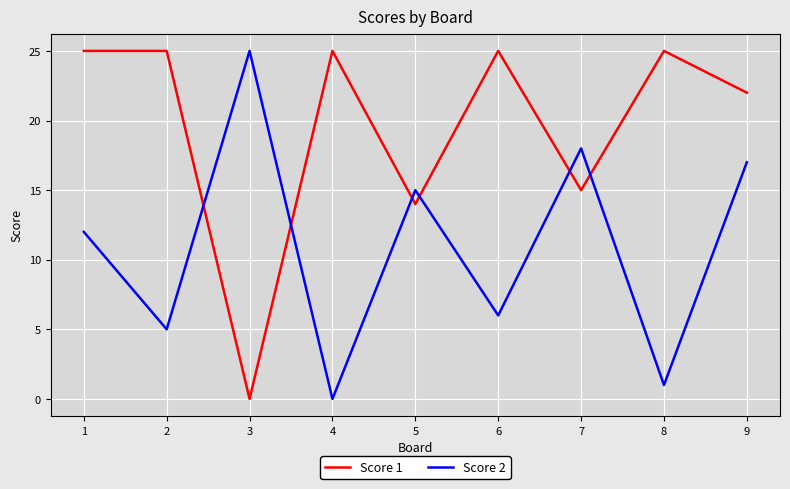

The Score 2 series shows 18 at 7. True or false?

True